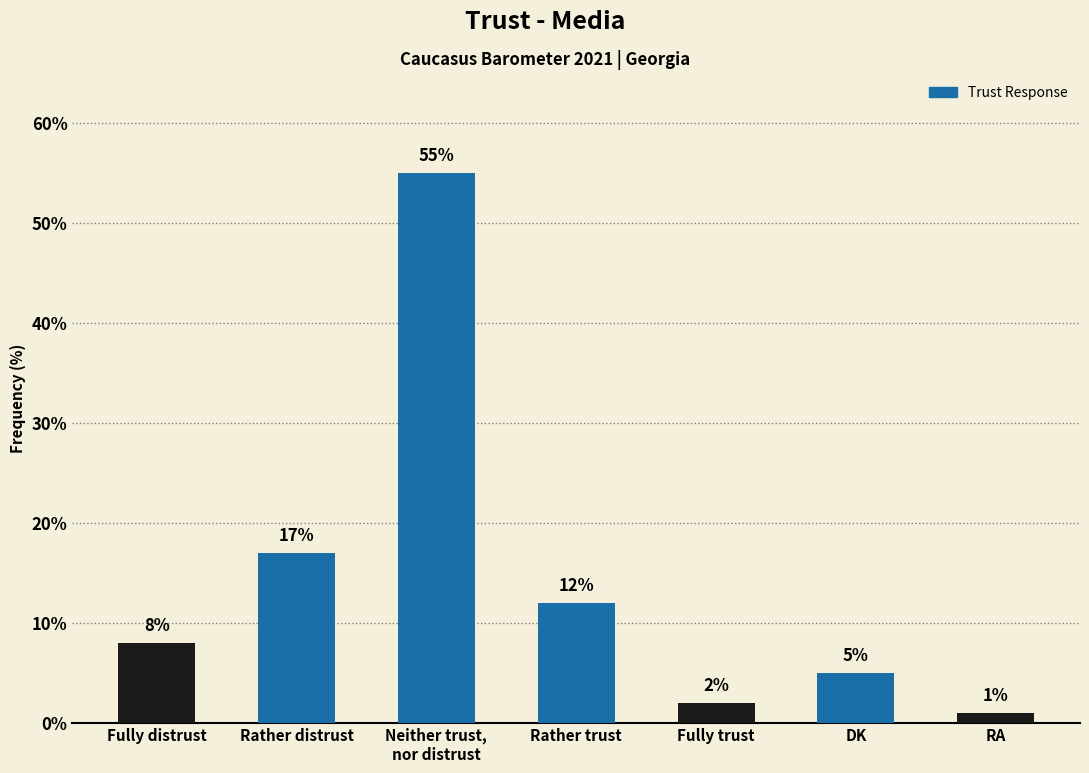

Is it true that the value at Neither trust,
nor distrust is 55?

True